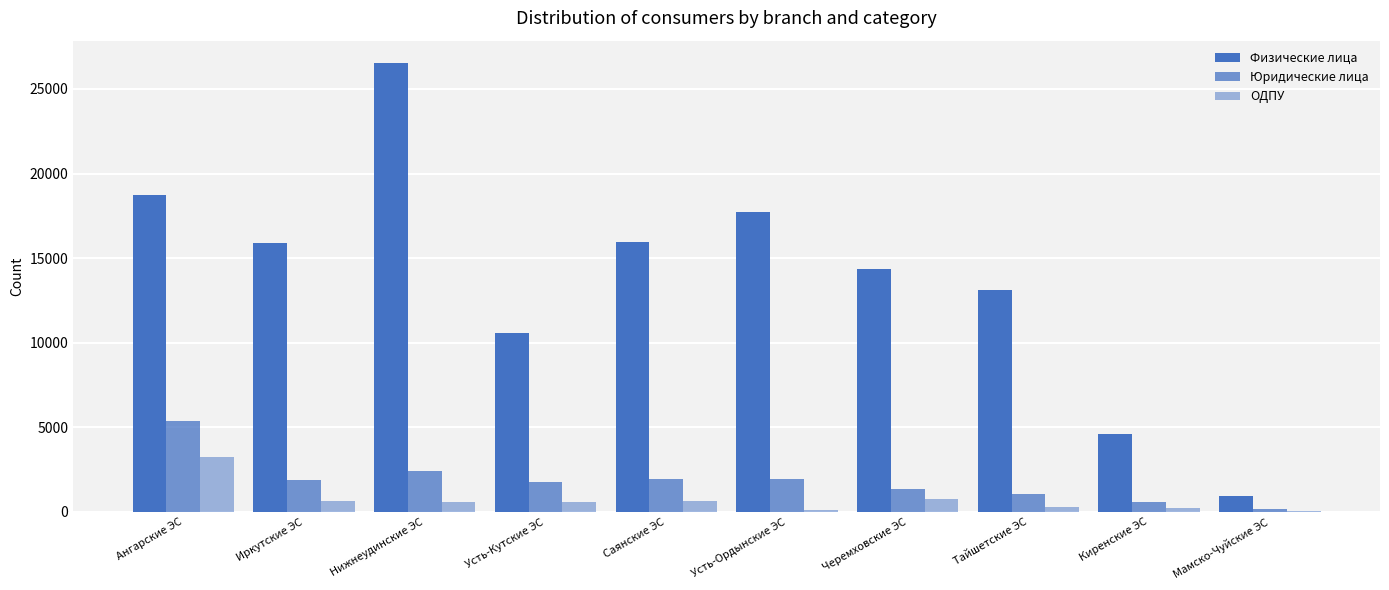

Reading right to left, extract all data points from this chart.

Физические лица: Мамско-Чуйские ЭС=936	Киренские ЭС=4613	Тайшетские ЭС=13121	Черемховские ЭС=14332	Усть-Ордынские ЭС=17708	Саянские ЭС=15950	Усть-Кутские ЭС=10598	Нижнеудинские ЭС=26528	Иркутские ЭС=15922	Ангарские ЭС=18741
Юридические лица: Мамско-Чуйские ЭС=198	Киренские ЭС=578	Тайшетские ЭС=1085	Черемховские ЭС=1349	Усть-Ордынские ЭС=1932	Саянские ЭС=1922	Усть-Кутские ЭС=1783	Нижнеудинские ЭС=2416	Иркутские ЭС=1916	Ангарские ЭС=5346
ОДПУ: Мамско-Чуйские ЭС=79	Киренские ЭС=260	Тайшетские ЭС=281	Черемховские ЭС=741	Усть-Ордынские ЭС=139	Саянские ЭС=665	Усть-Кутские ЭС=604	Нижнеудинские ЭС=564	Иркутские ЭС=654	Ангарские ЭС=3257